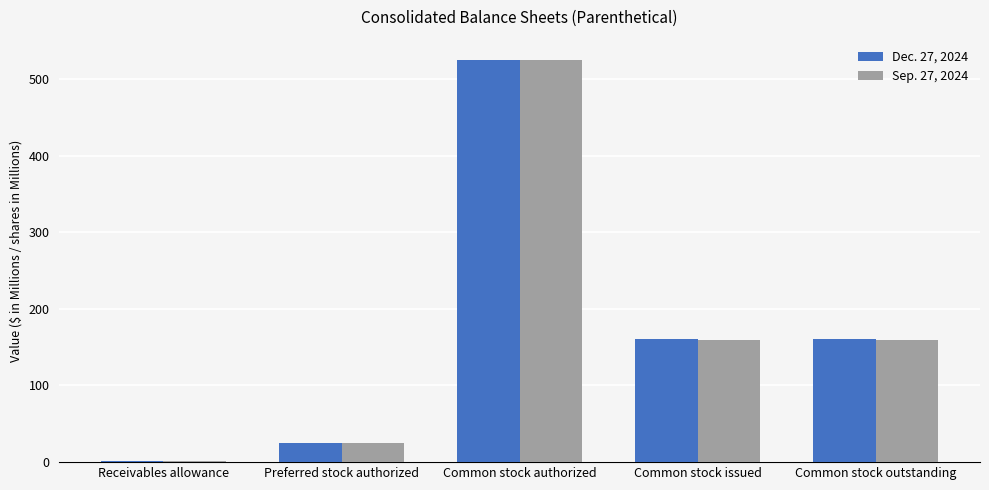

What is the sum of all Dec. 27, 2024 values?

872.3